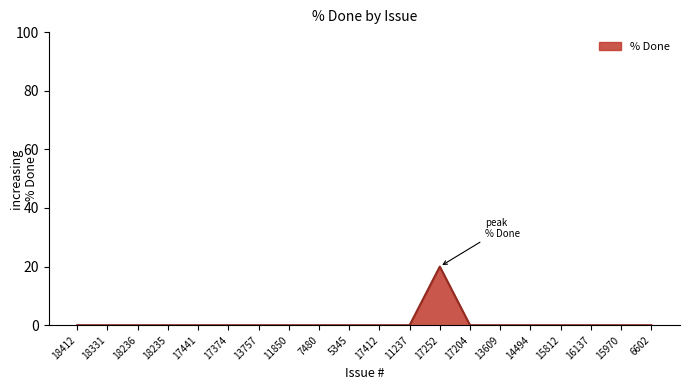

The chart shows a value of 0 at 7480. True or false?

True